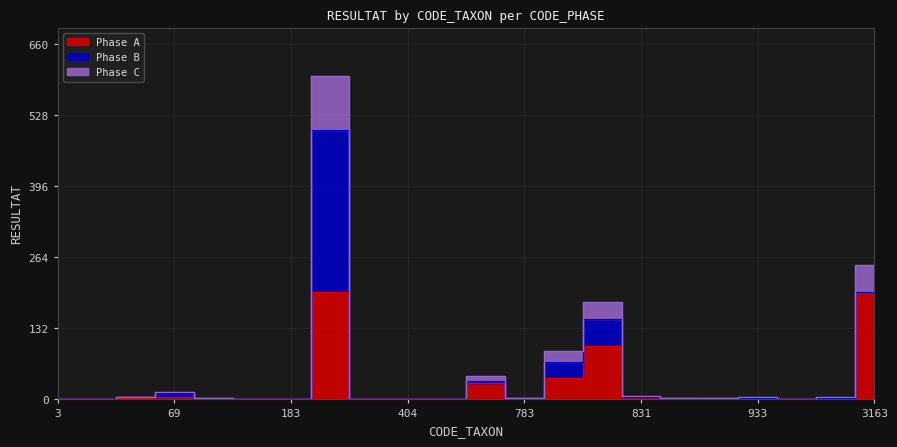

Rank the series at 364 from highest to lowest value.

Phase C, Phase A